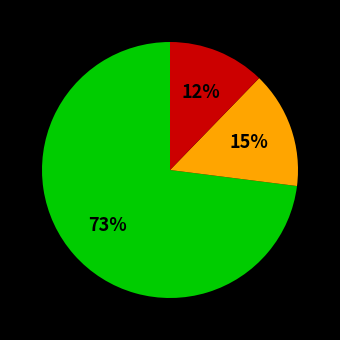

To the nearest percent, what is the difference between the largest and smallest slice percentages?

61%